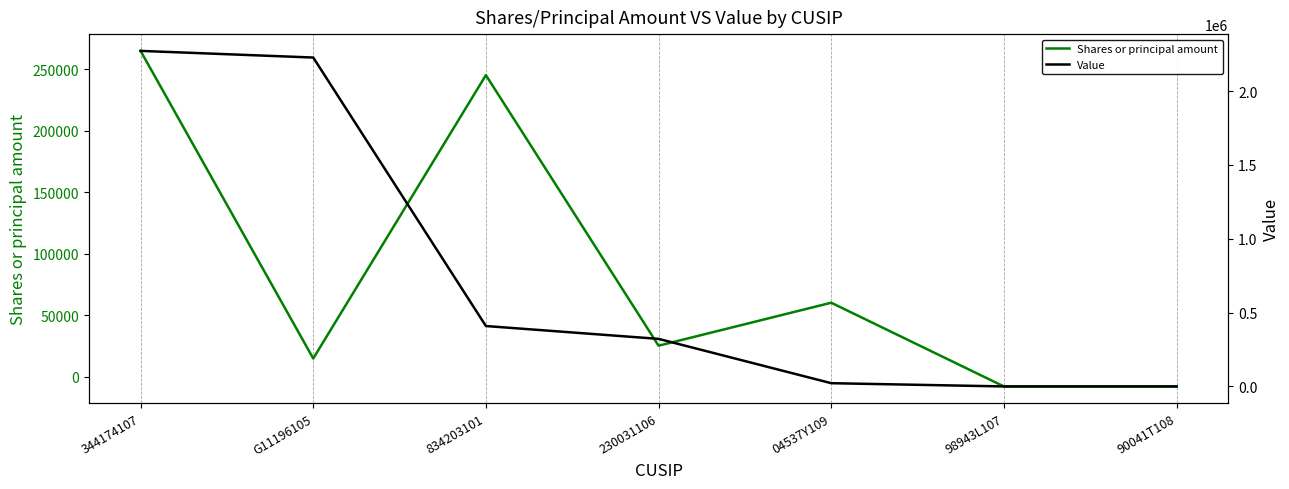

Rank the series by their maximum value, from highest to lowest.

Value, Shares or principal amount